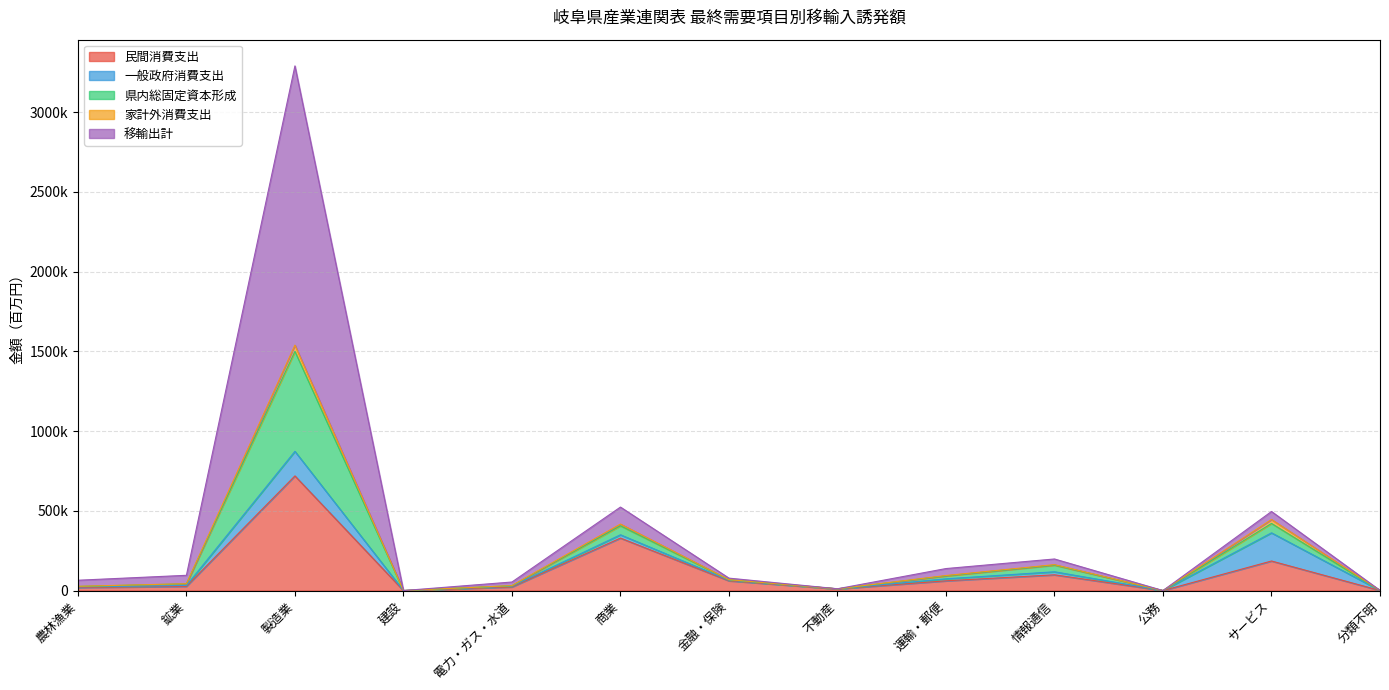

True or false: 県内総固定資本形成 has more than 2 points higher than both neighbors.

True